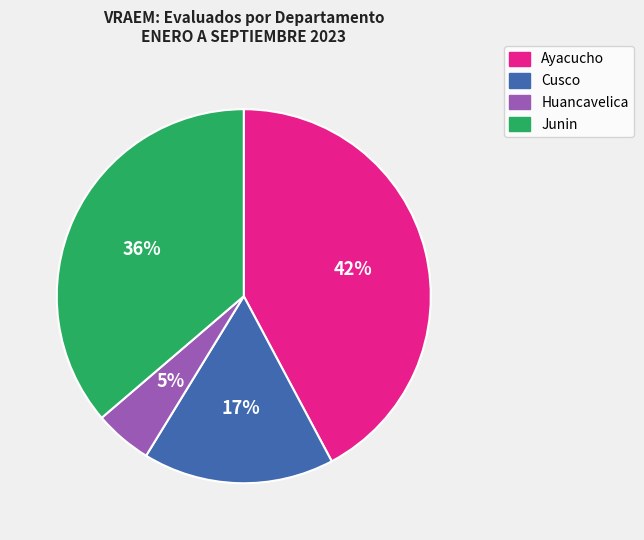

To the nearest percent, what is the difference between the Huancavelica and Junin slice percentages?

31%